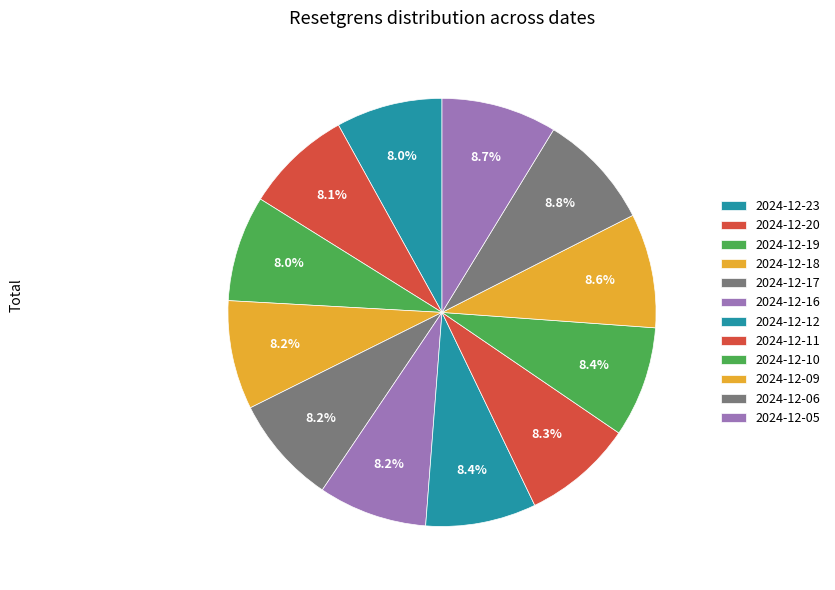

To the nearest percent, what is the average slice percentage?

8%